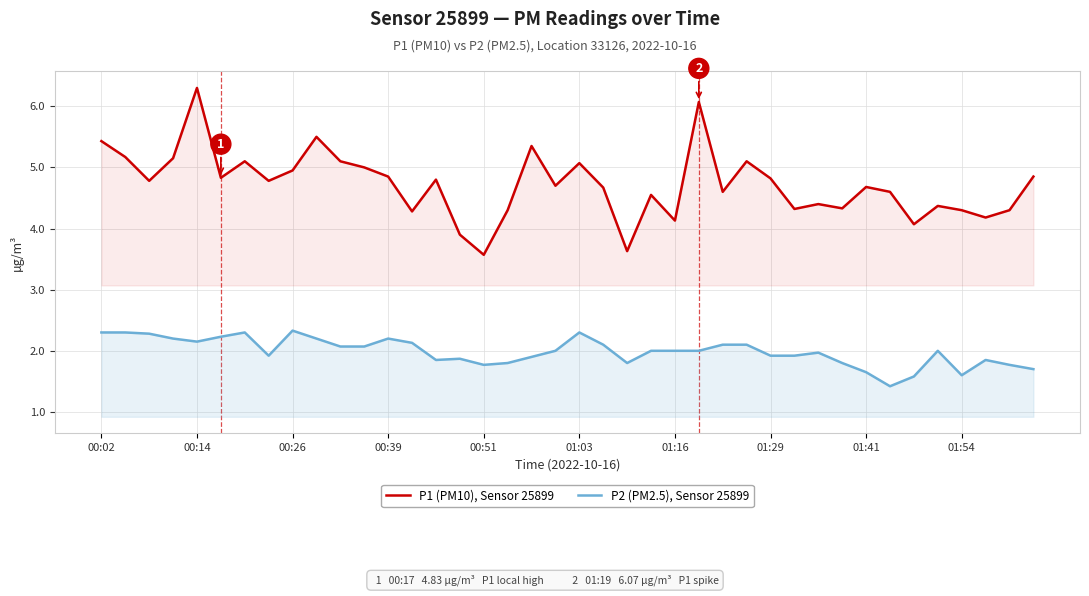

True or false: P1 (PM10), Sensor 25899 and P2 (PM2.5), Sensor 25899 intersect in this chart.

False